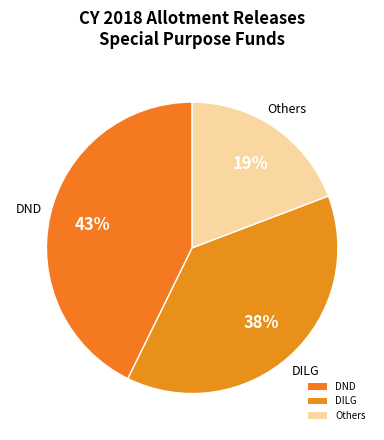

Count the number of slices in the pie.

3